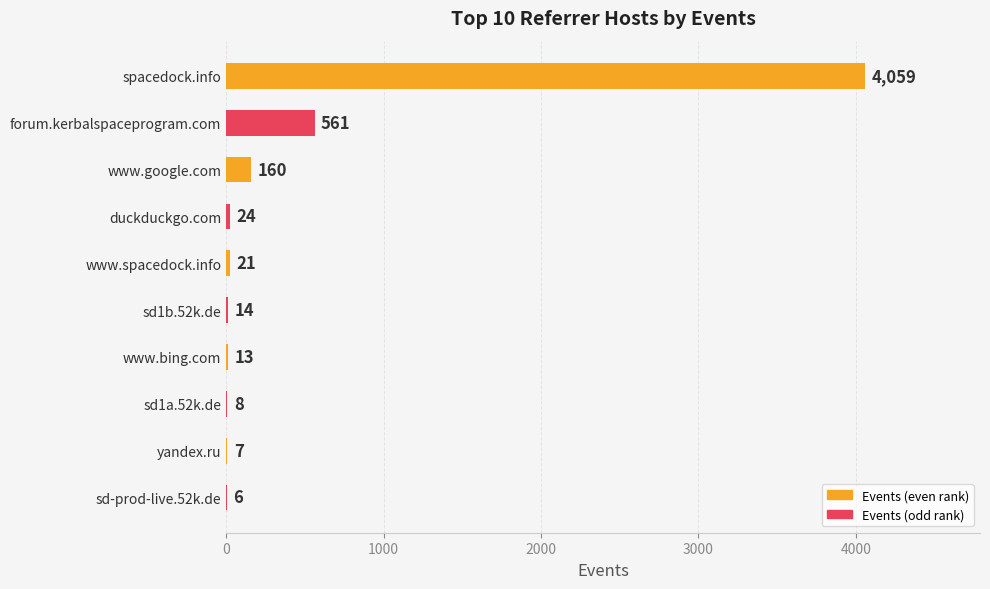

Where is the data nearest to the value 2032?

forum.kerbalspaceprogram.com